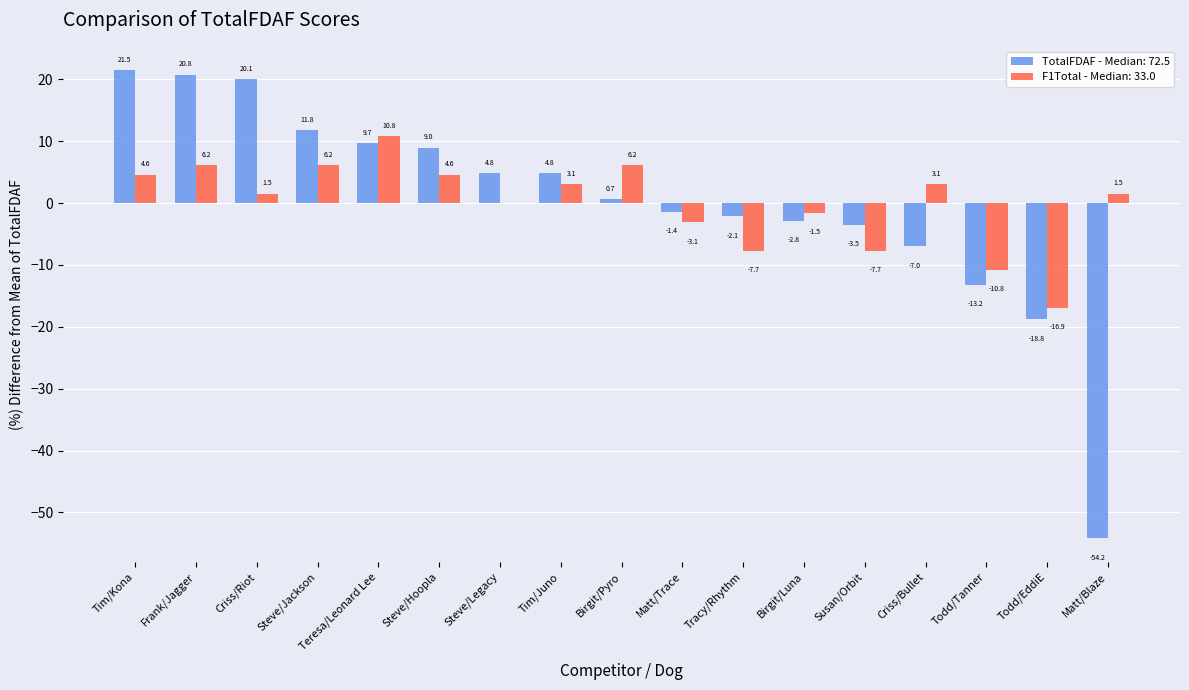

How many positive values does the TotalFDAF - Median: 72.5 series have?

9